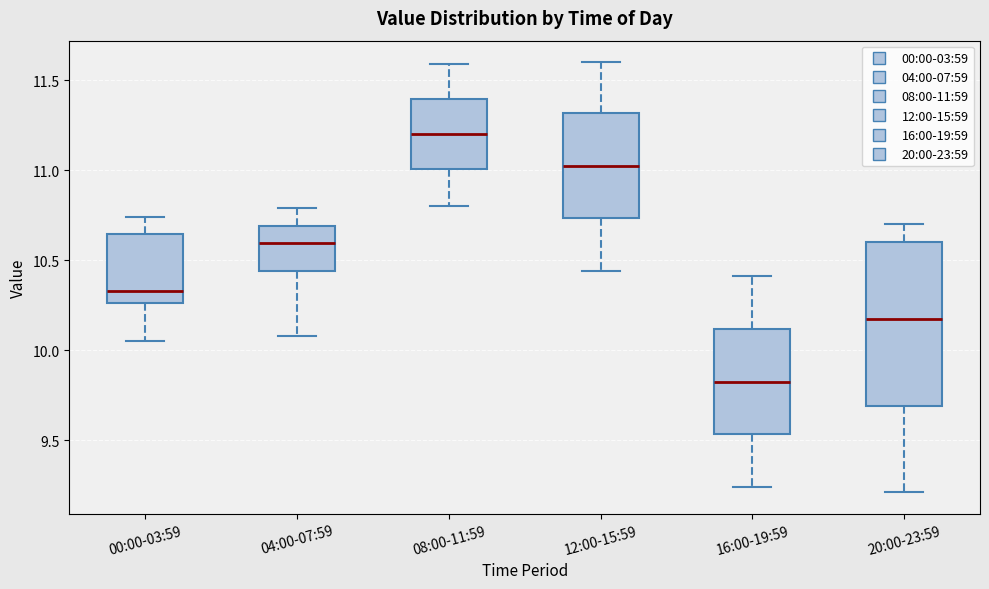

Which box has the highest median line?

08:00-11:59